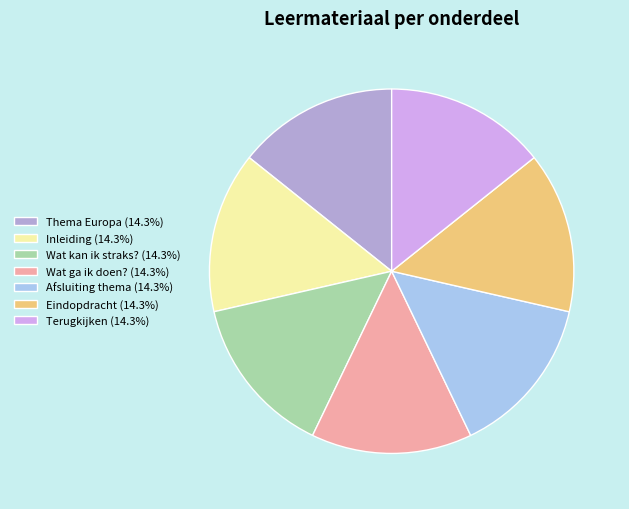

Is there a majority slice in this chart?

No